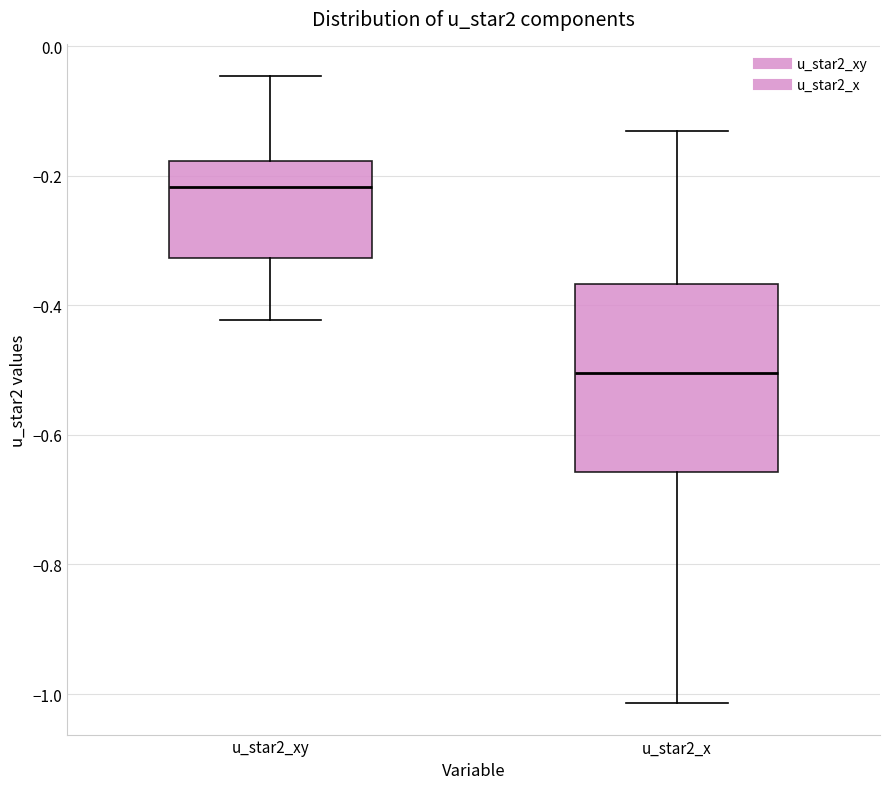

Reading left to right, read every box against the y-axis: the position of its median line, the range the box covers, and the ends of its whiskers. The values are not printed on the chart, so give them approximately, as read against the axis.

u_star2_xy: median -0.22, box -0.32 to -0.18, whiskers -0.42 to -0.04
u_star2_x: median -0.50, box -0.66 to -0.36, whiskers -1.02 to -0.14